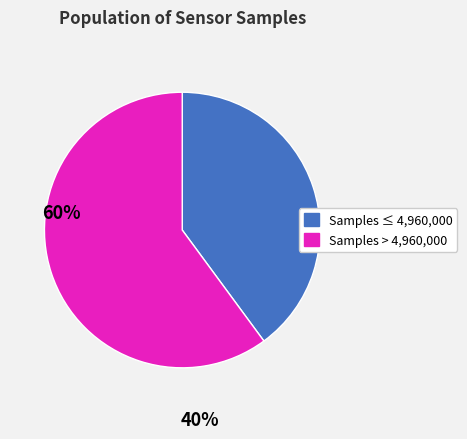

Count the number of slices in the pie.

2